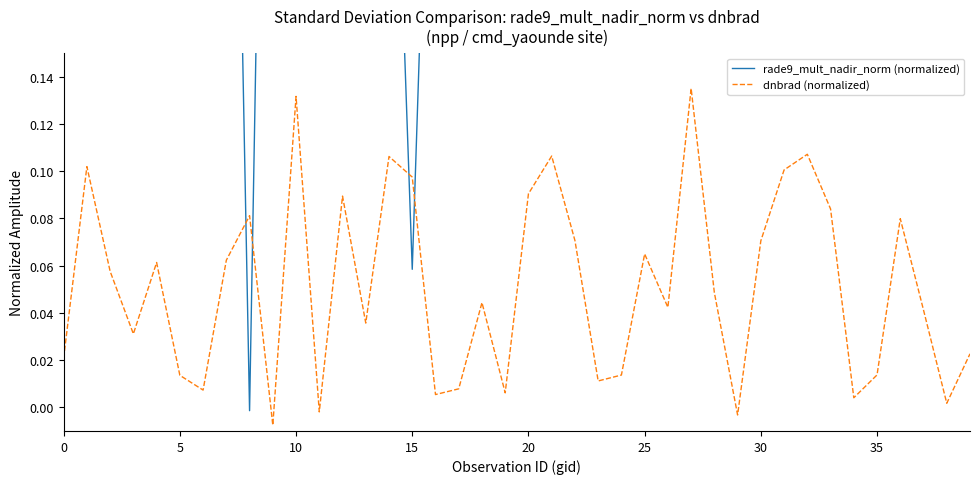

What is the value of the rade9_mult_nadir_norm (normalized) point at the 24th from the left?

0.5